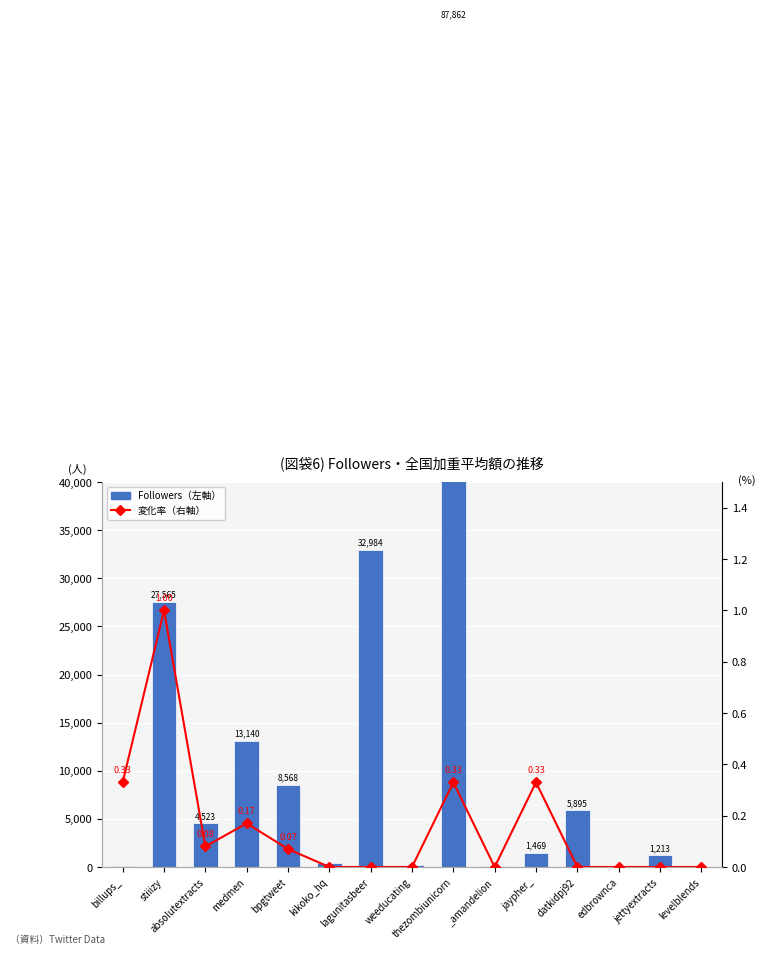

What are all the series names shown in the legend?

Followers（左軸）, 変化率（右軸）